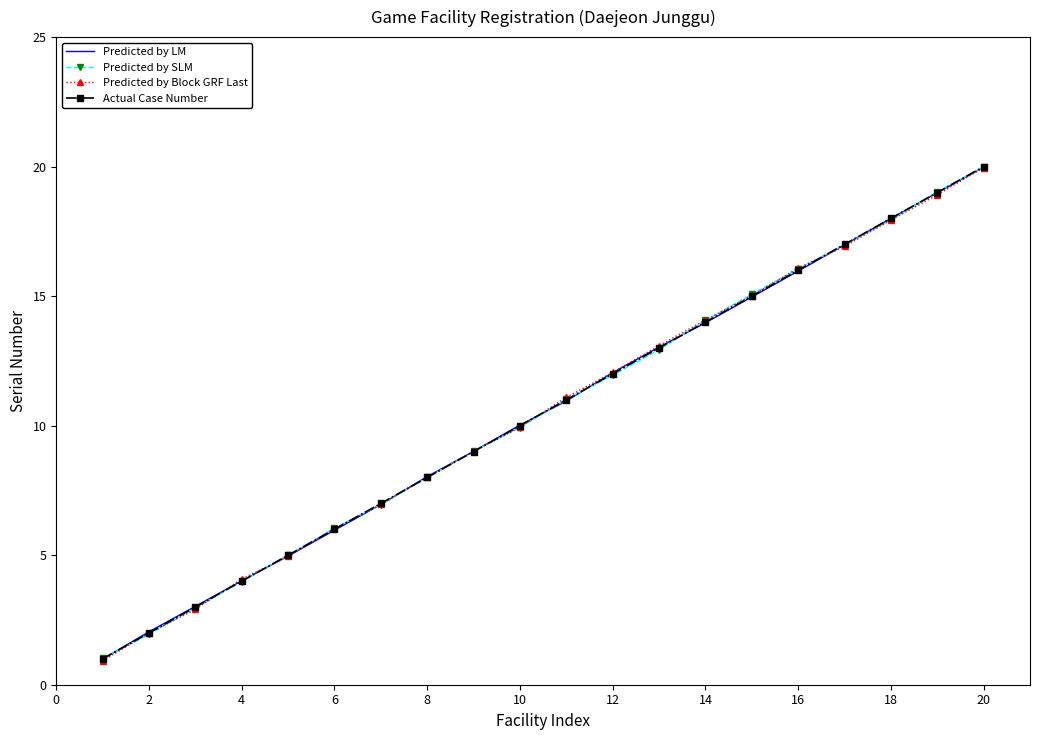

What is the minimum value shown in the chart?

0.9